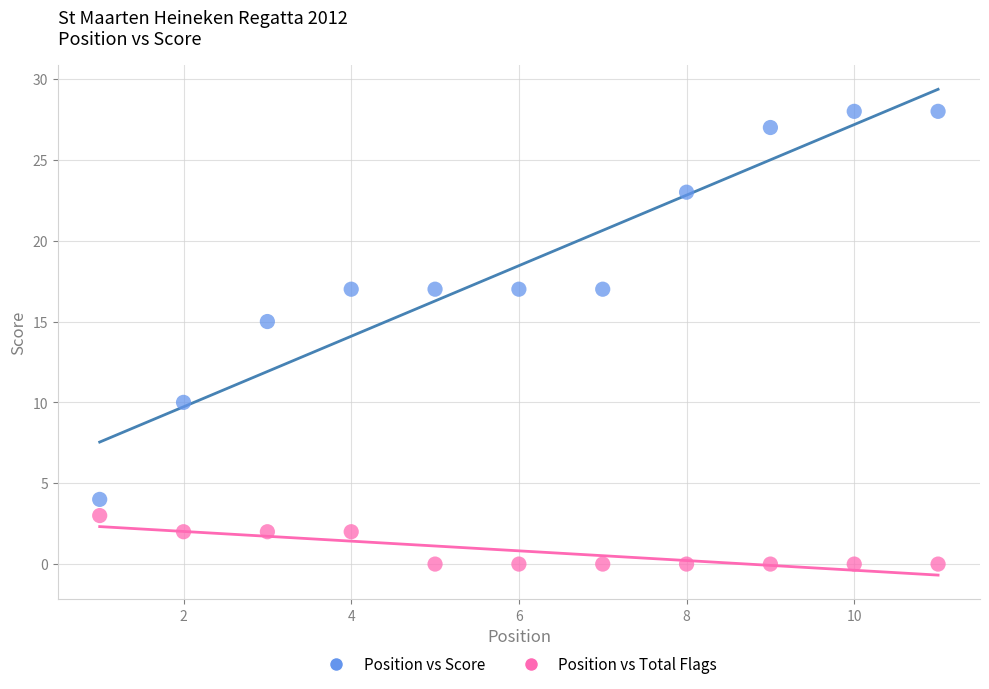

Across all data points, what is the range of X values (max minus min)?

10